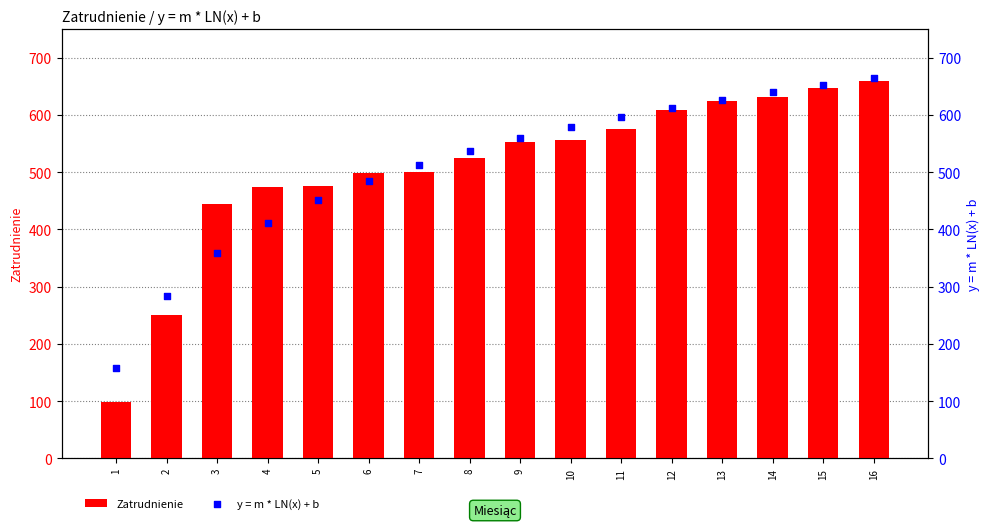

At which category is the sum across all series the highest?

16